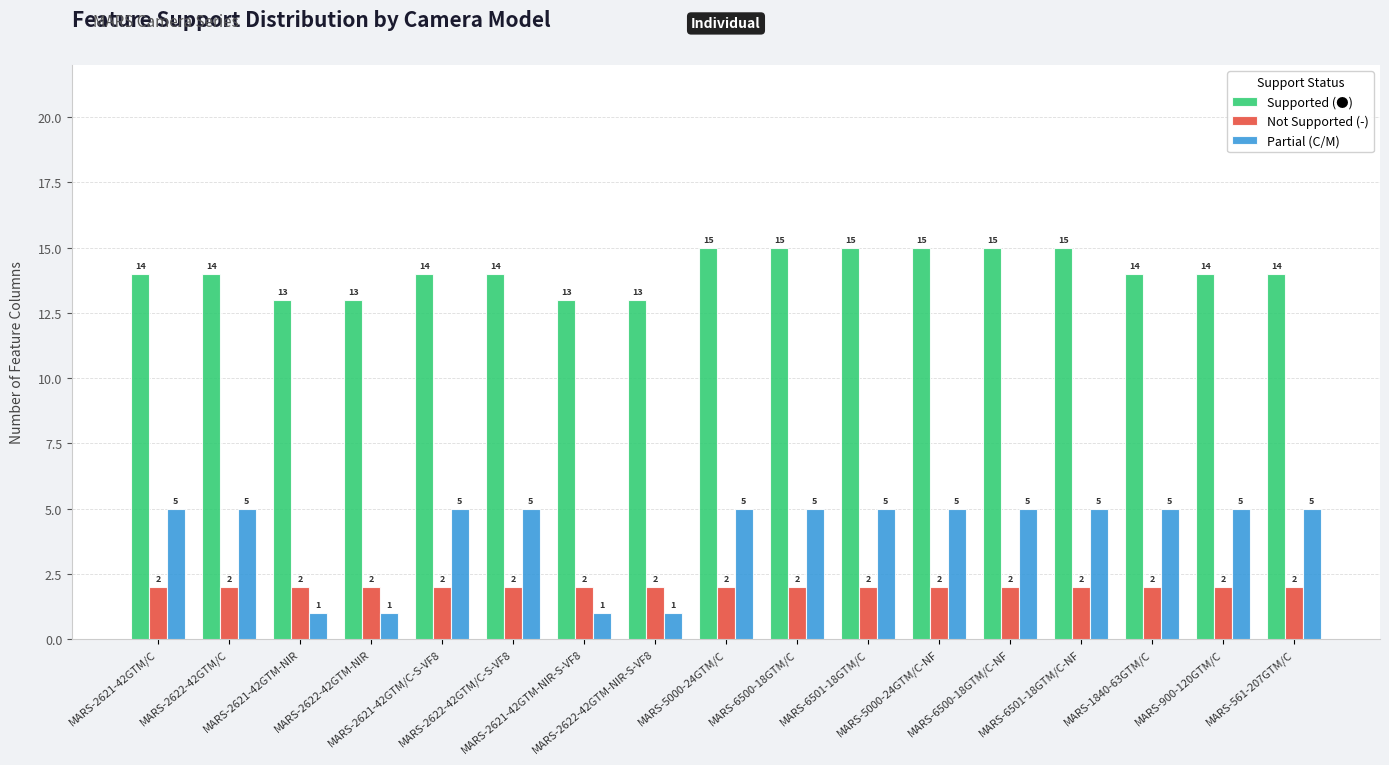

Count the number of data series in this chart.

3